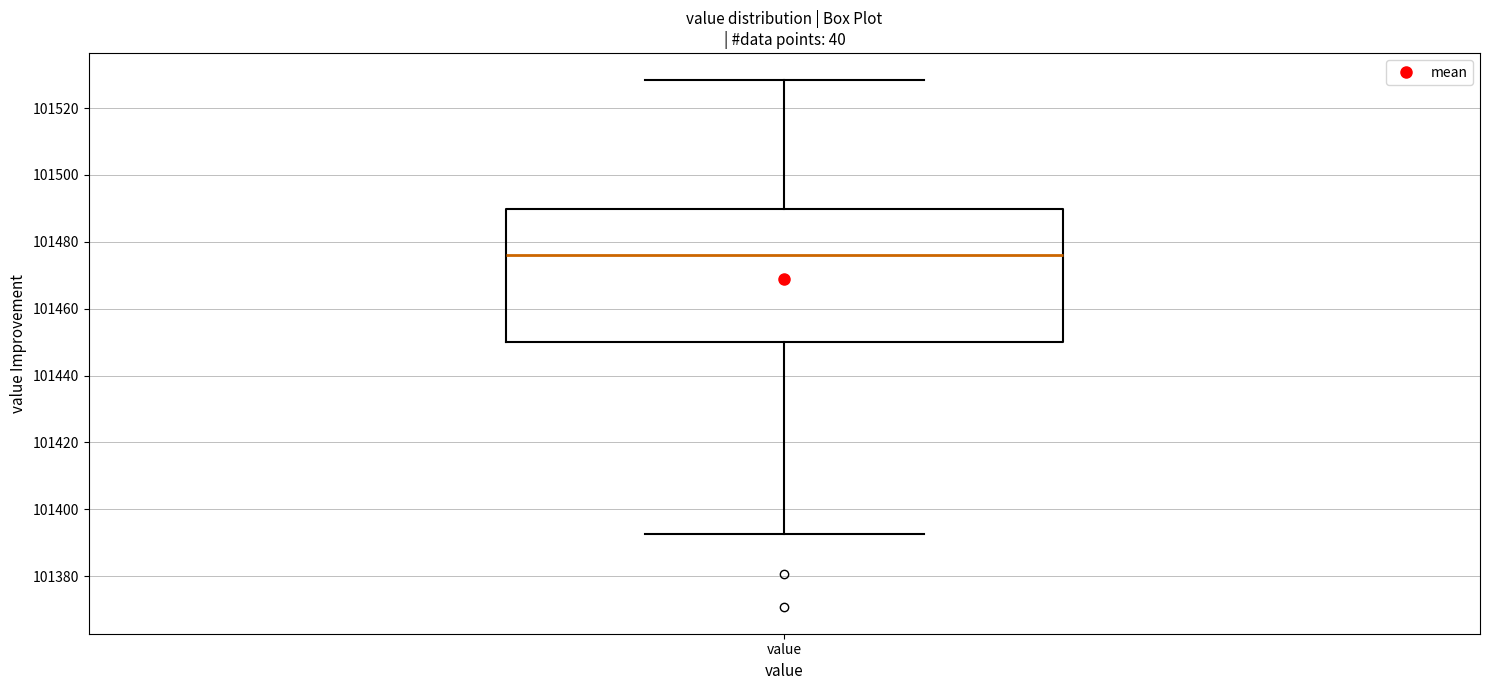

Read this box plot against the y-axis: the position of the median line, the range covered by the box, and the ends of both whiskers. The values are not printed on the chart, so give them approximately, as read against the axis.

median 101476, box 101450 to 101490, whiskers 101392 to 101528